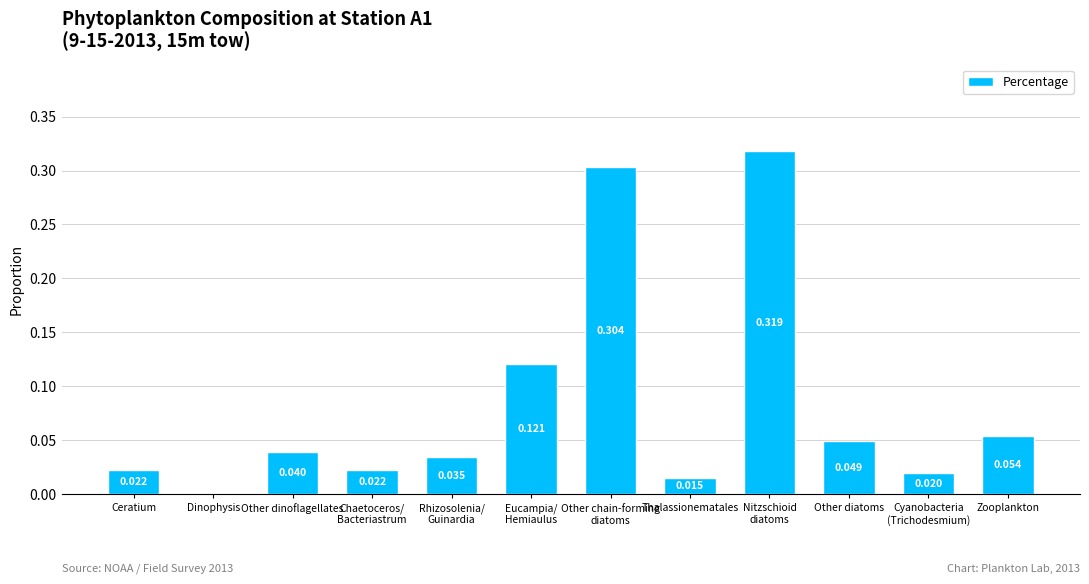

Between Other diatoms and Ceratium, which is larger?

Other diatoms